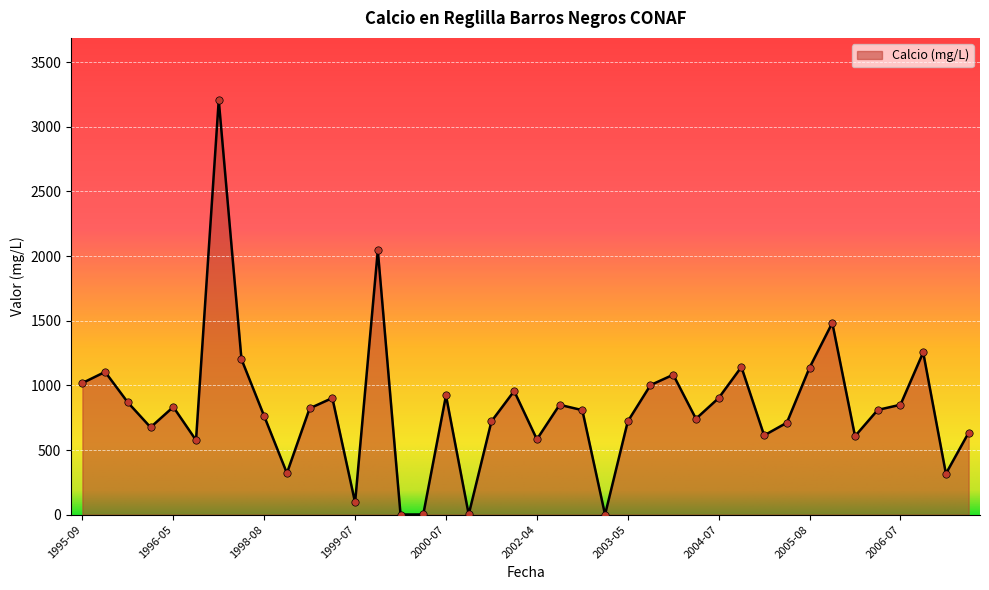

What is the difference between the maximum and minimum values?

3206.0